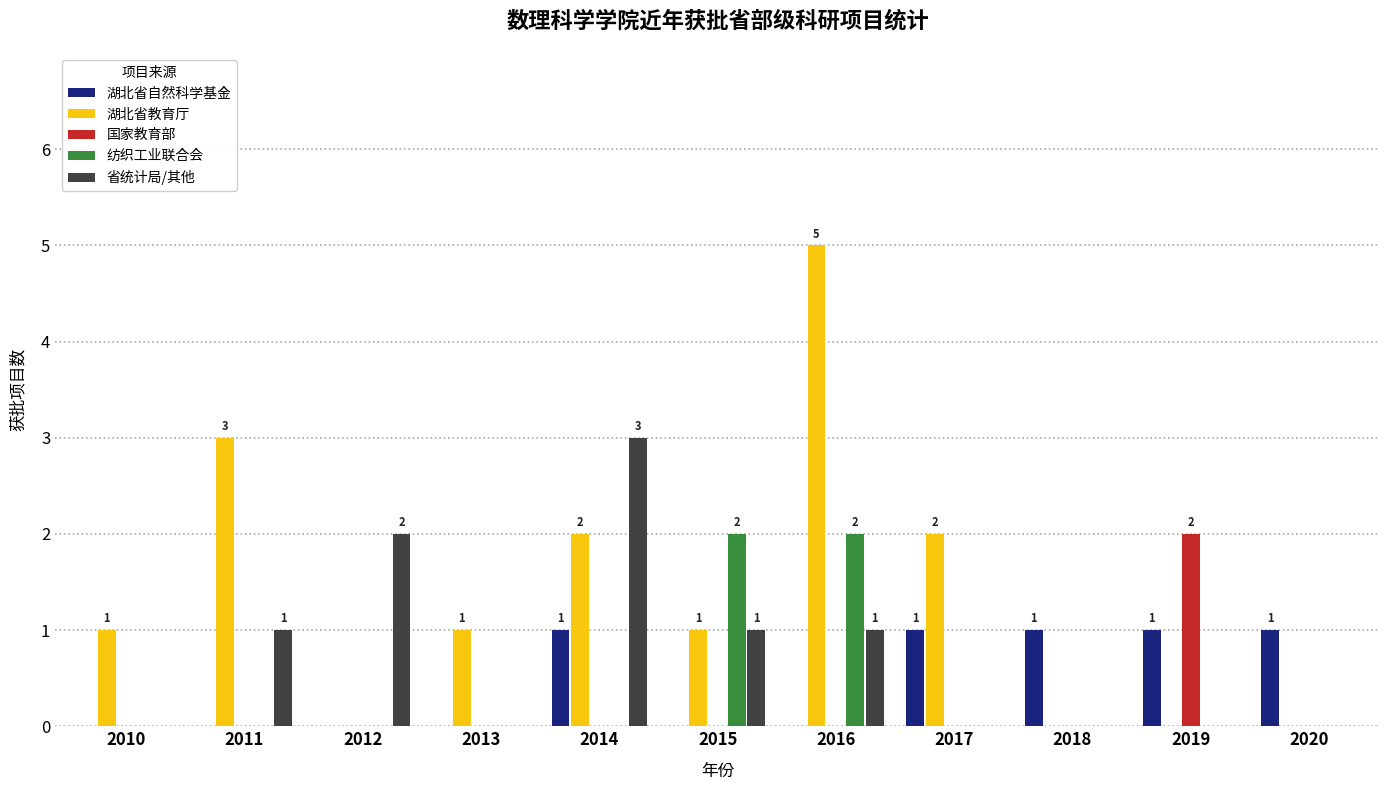

The 省统计局/其他 series shows 0 at 2017. True or false?

True